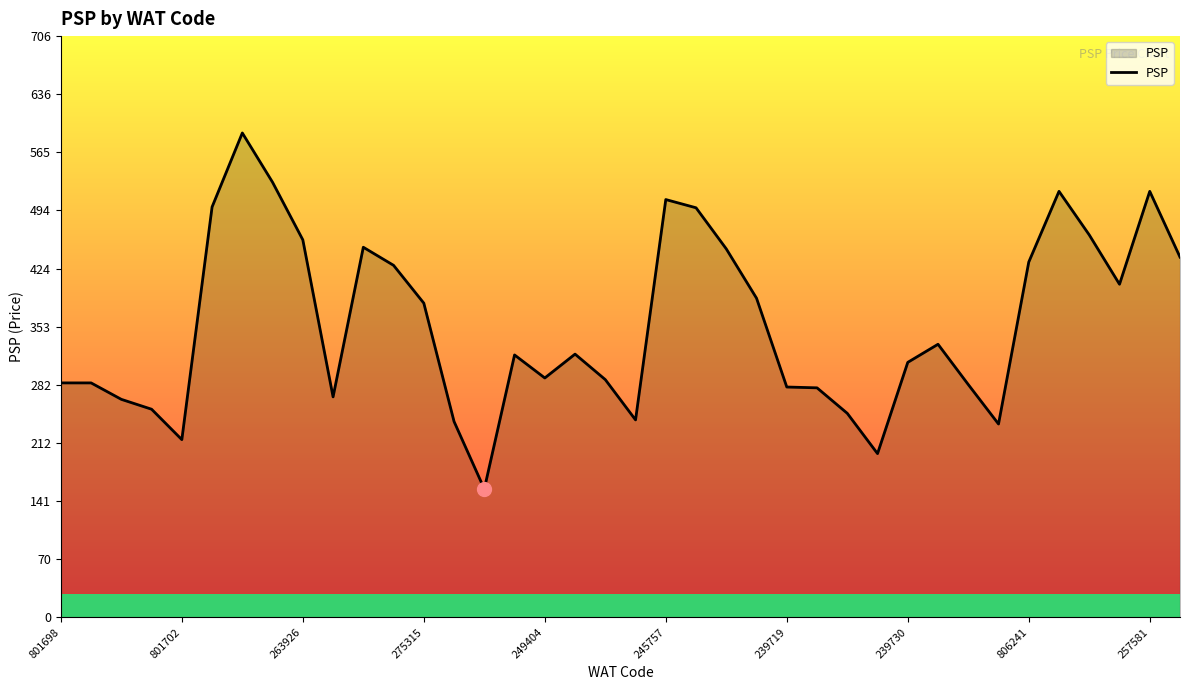

What is the minimum value shown in the chart?

156